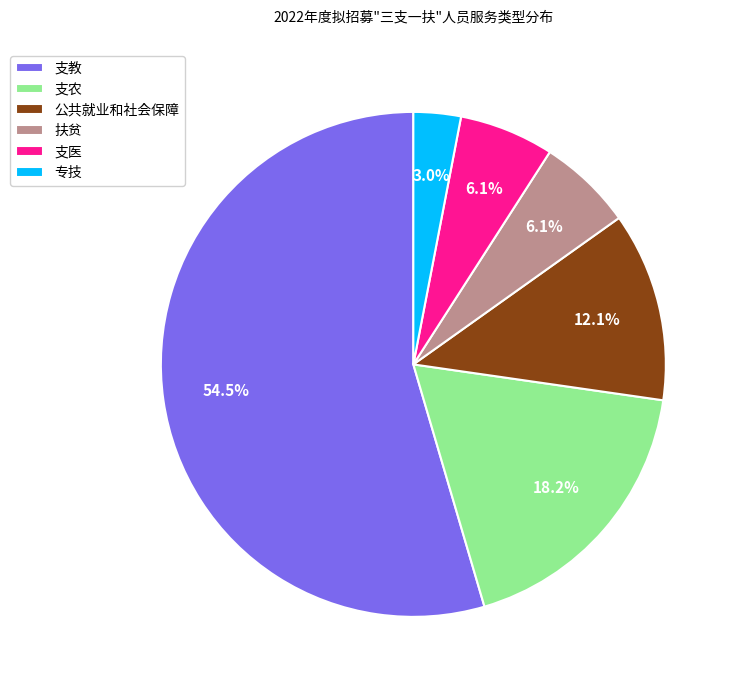

What percentage is the 专技 slice, to the nearest percent?

3%